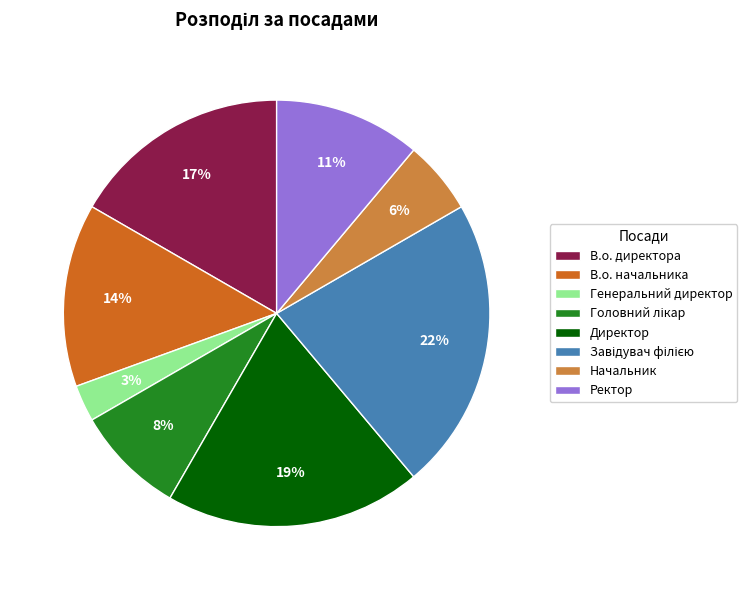

Is the sum of В.о. начальника and Ректор greater than half?

No